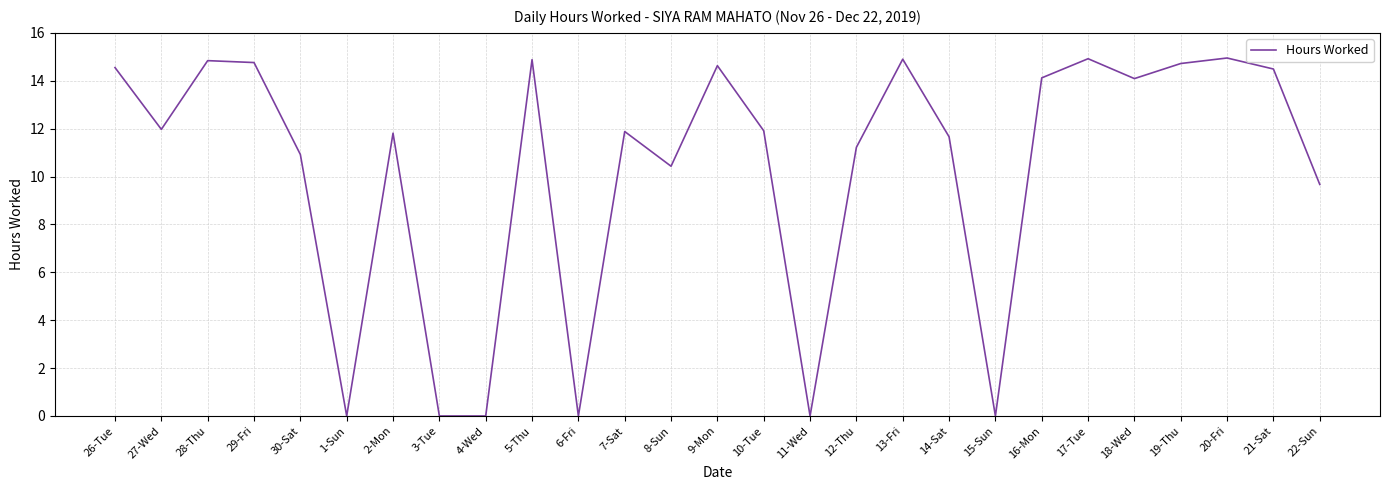

What position from the left is 5-Thu?

10